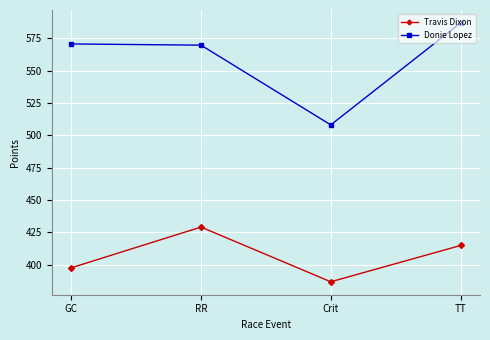

List the series in order of their overall mean, lowest first.

Travis Dixon, Donie Lopez